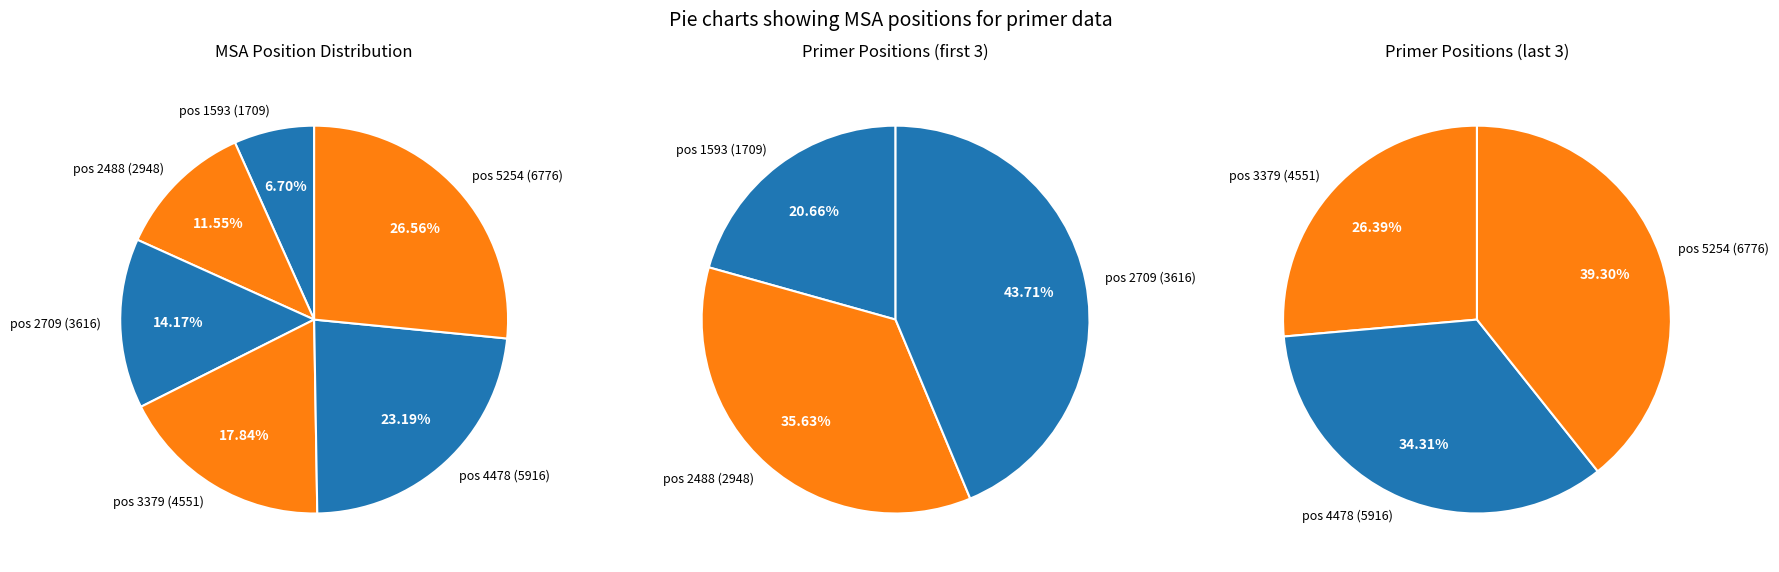

What is the change in value from pos 1593 to pos 4478?

+4207